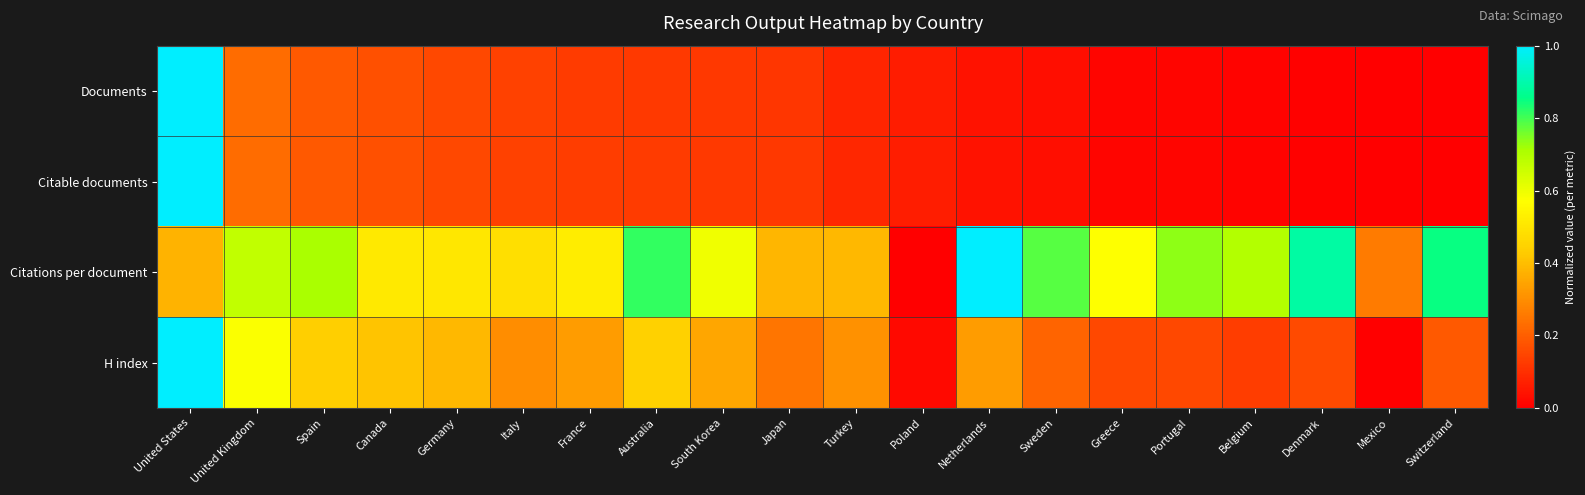

Between Greece and Germany, which is larger?

Germany